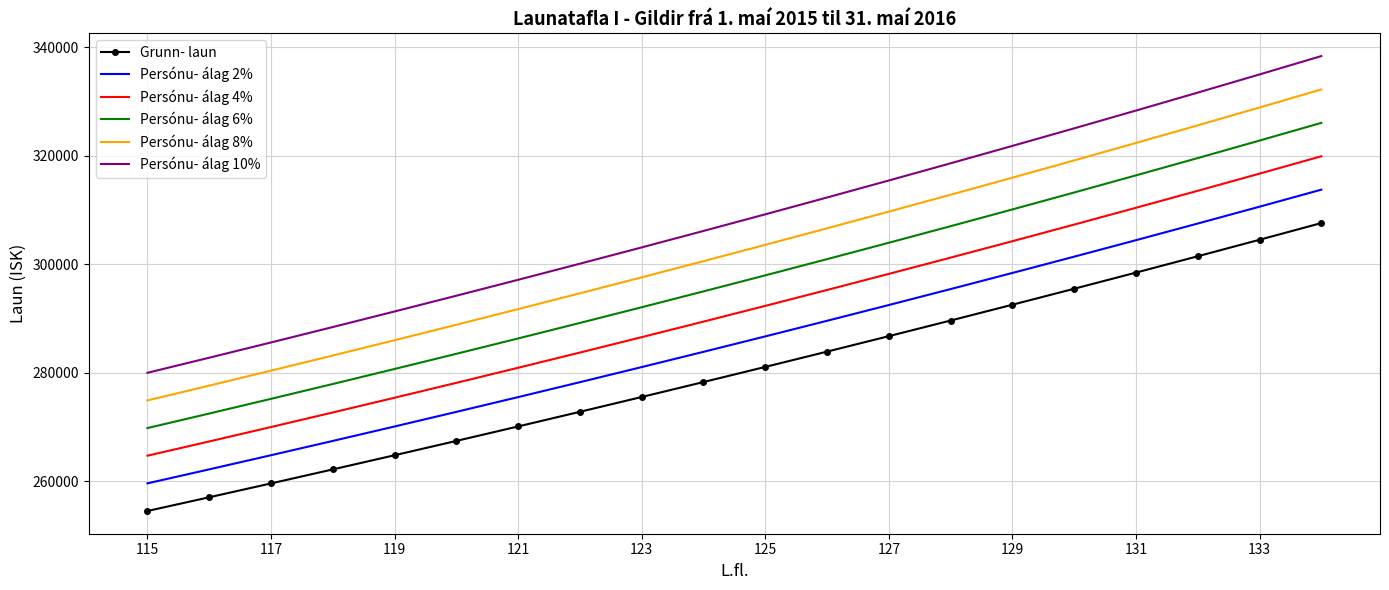

What are all the series names shown in the legend?

Grunn- laun, Persónu- álag 2%, Persónu- álag 4%, Persónu- álag 6%, Persónu- álag 8%, Persónu- álag 10%